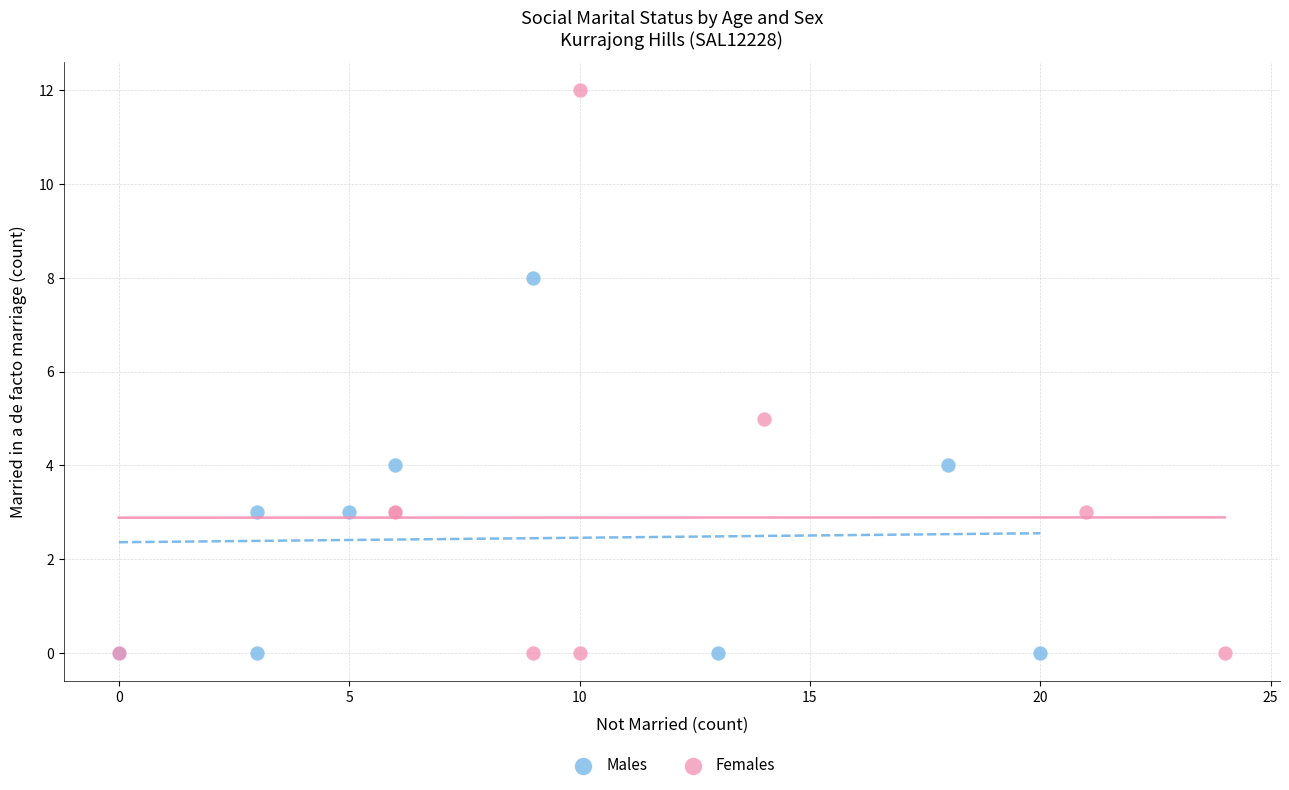

Which series contains the highest Y value?

Females